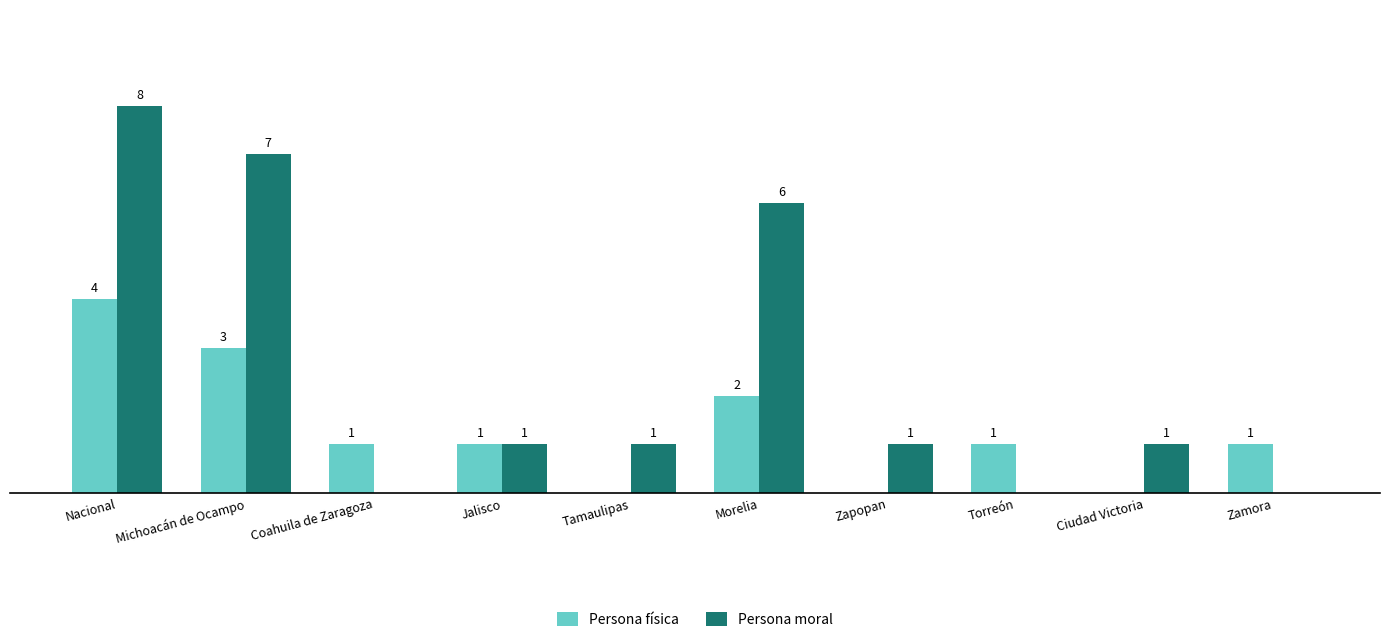

Which label corresponds to the largest value in the chart?

Nacional